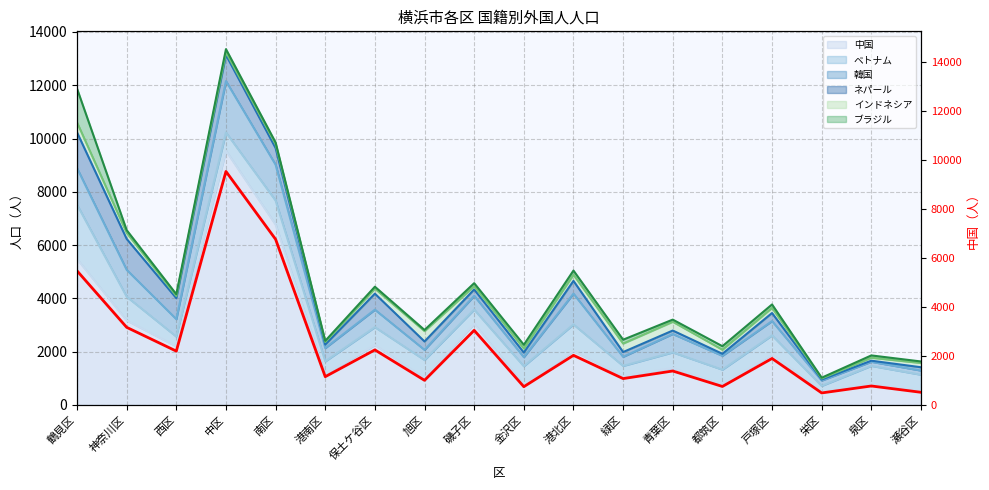

Between 西区 and 中区, which is larger?

中区